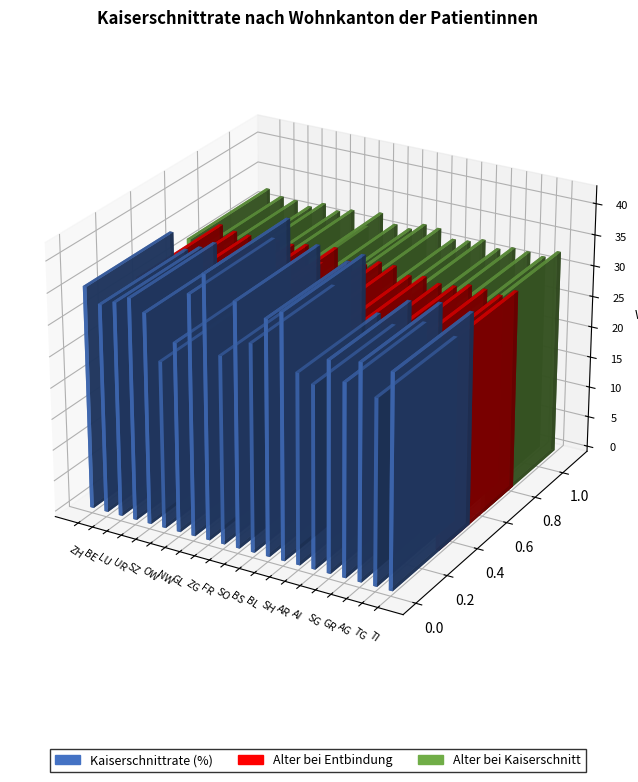

Which series has the largest total across all categories?

Kaiserschnittrate (%)